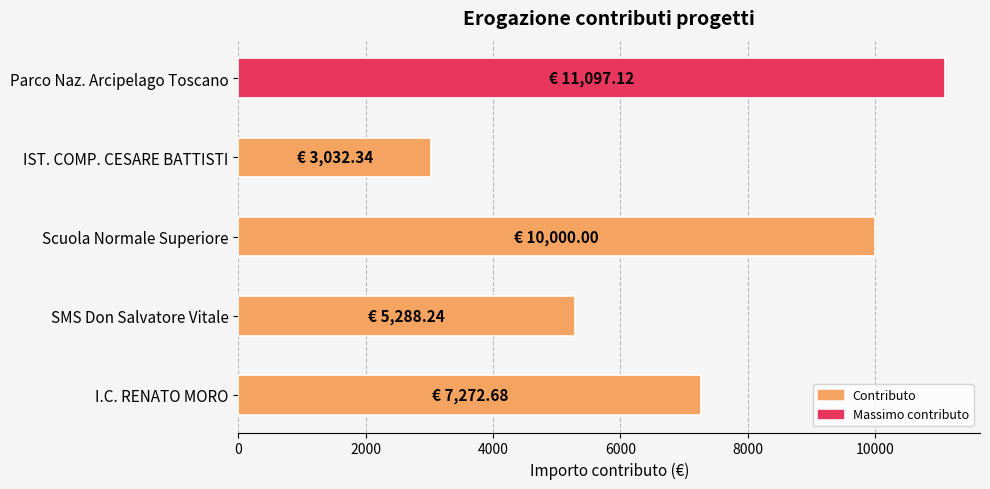

What is the difference between the maximum and minimum values?

8064.8